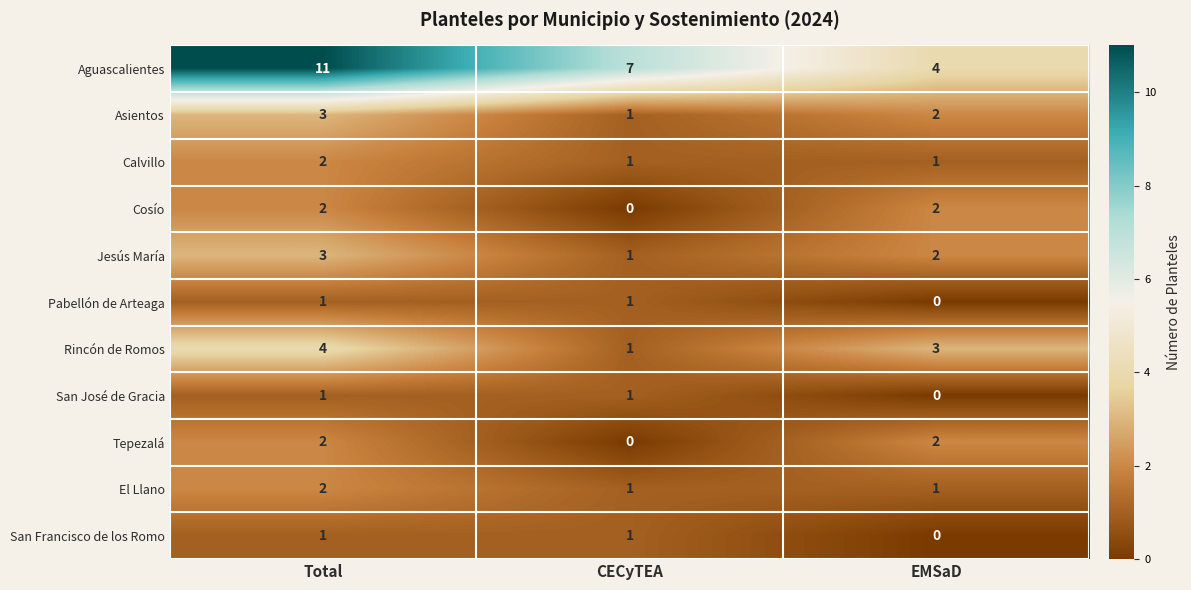

Is it true that Calvillo equals 1 at EMSaD?

True